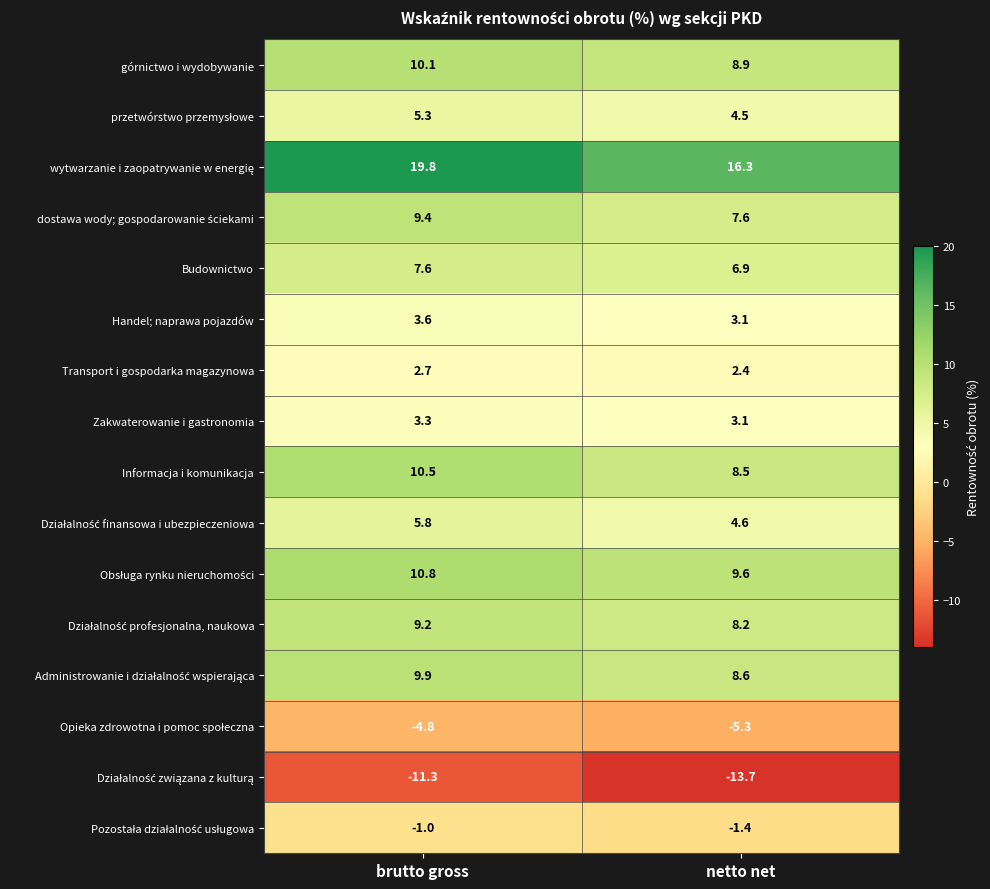

What value does the Transport i gospodarka magazynowa series have at netto net?

2.4